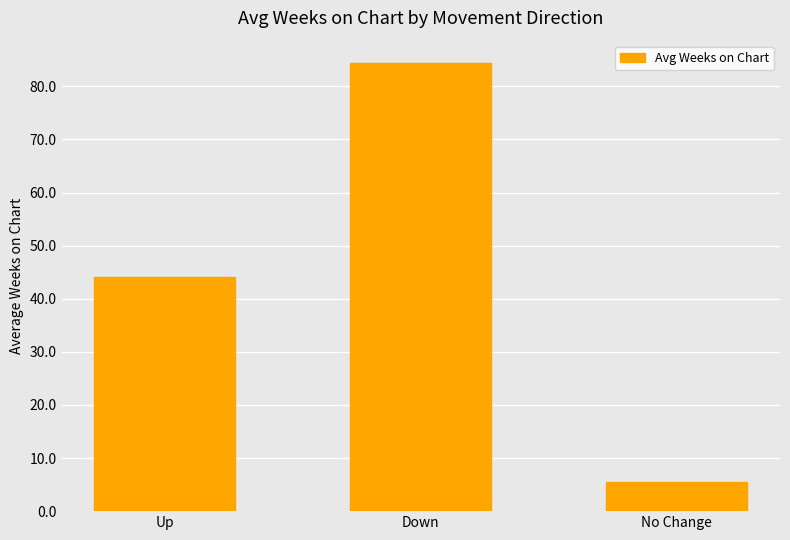

What is the average value?

44.7